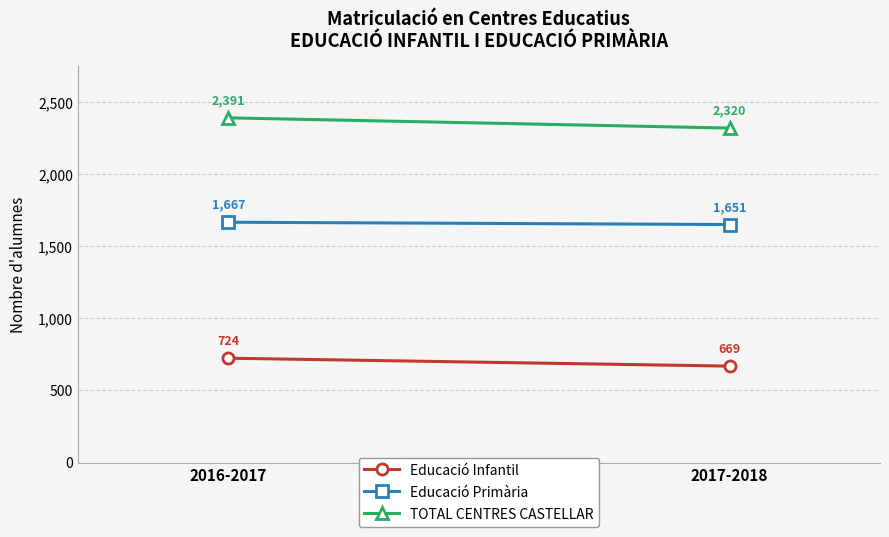

What is the difference between the maximum and minimum values in the TOTAL CENTRES CASTELLAR series?

71